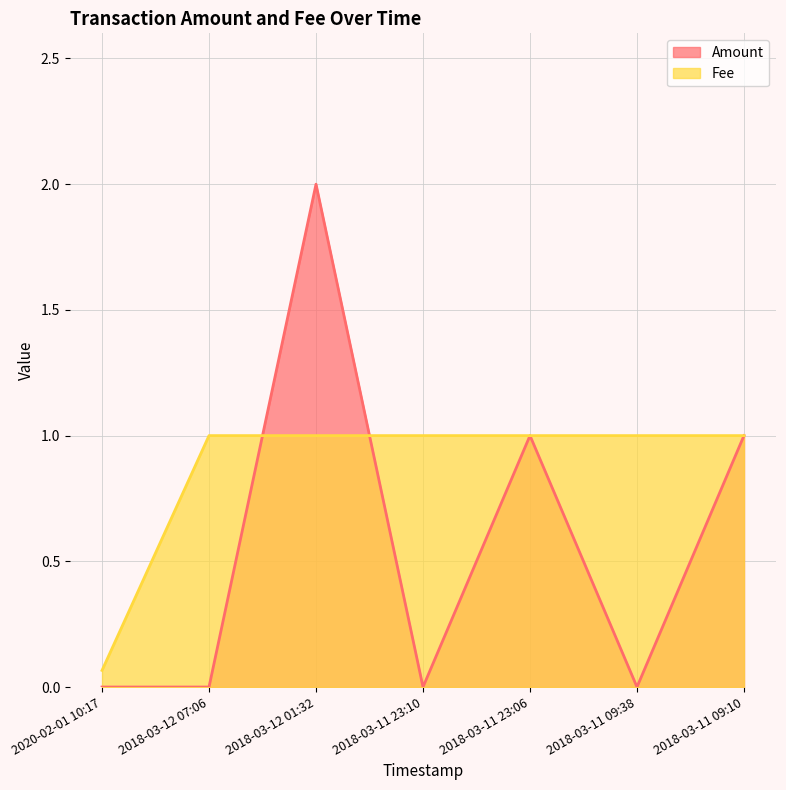

How many values in Amount are above zero?

3